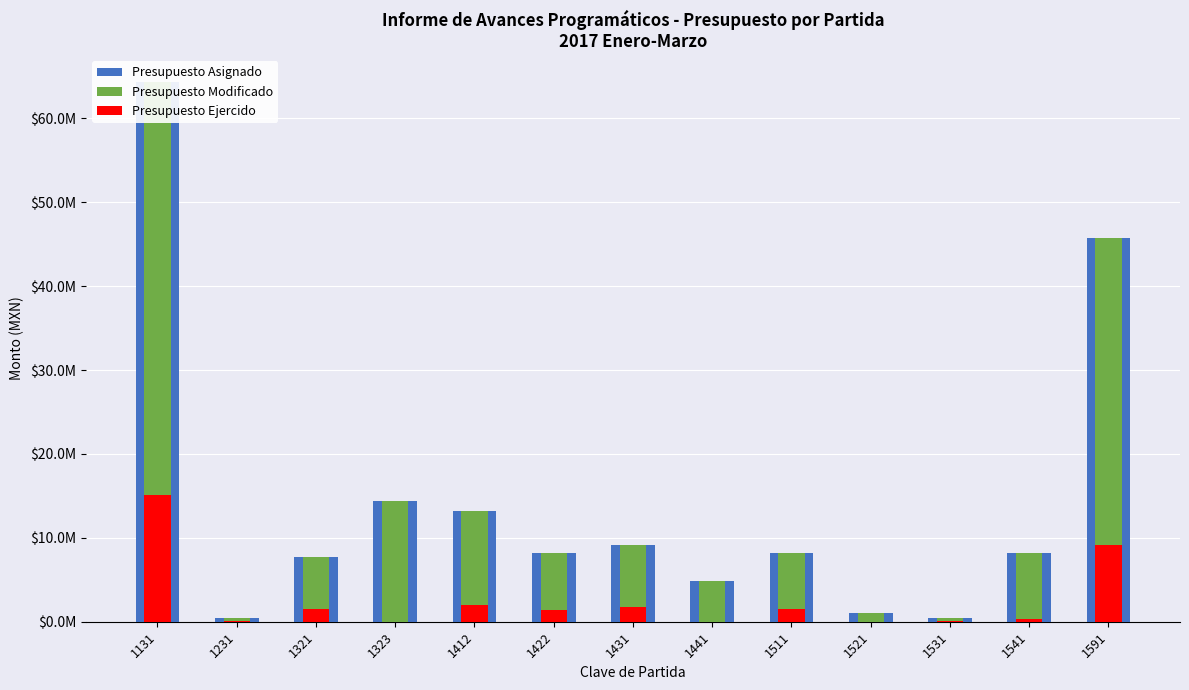

What is the difference between the Presupuesto Asignado values at 1231 and 1441?

4406768.0